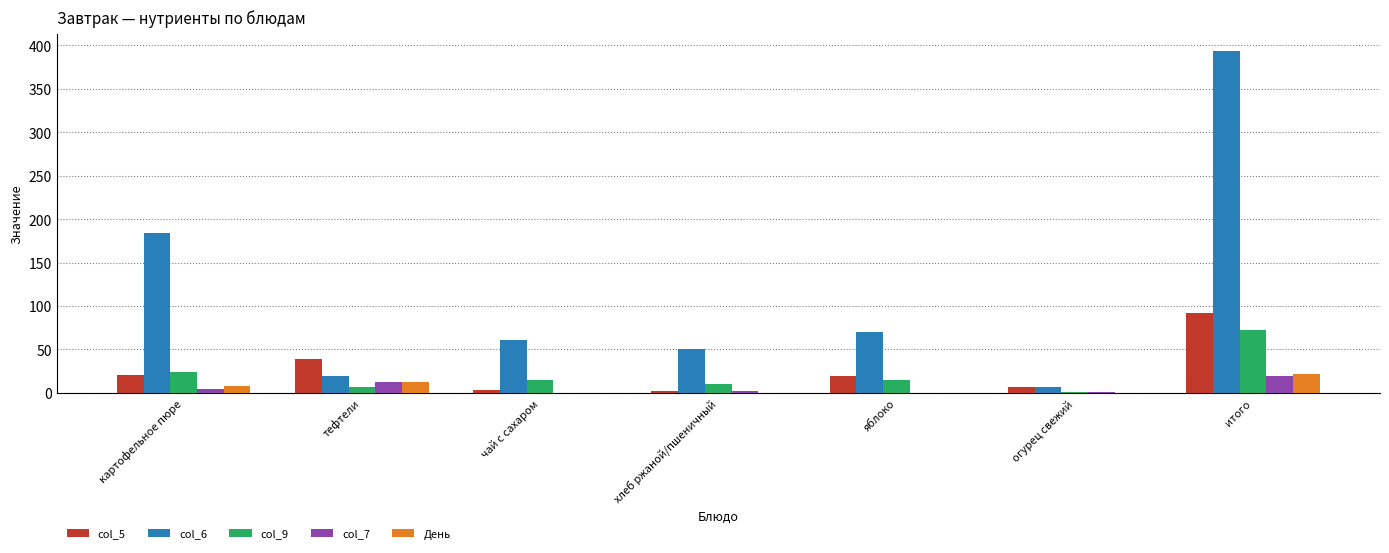

What are all the series names shown in the legend?

col_5, col_6, col_9, col_7, День